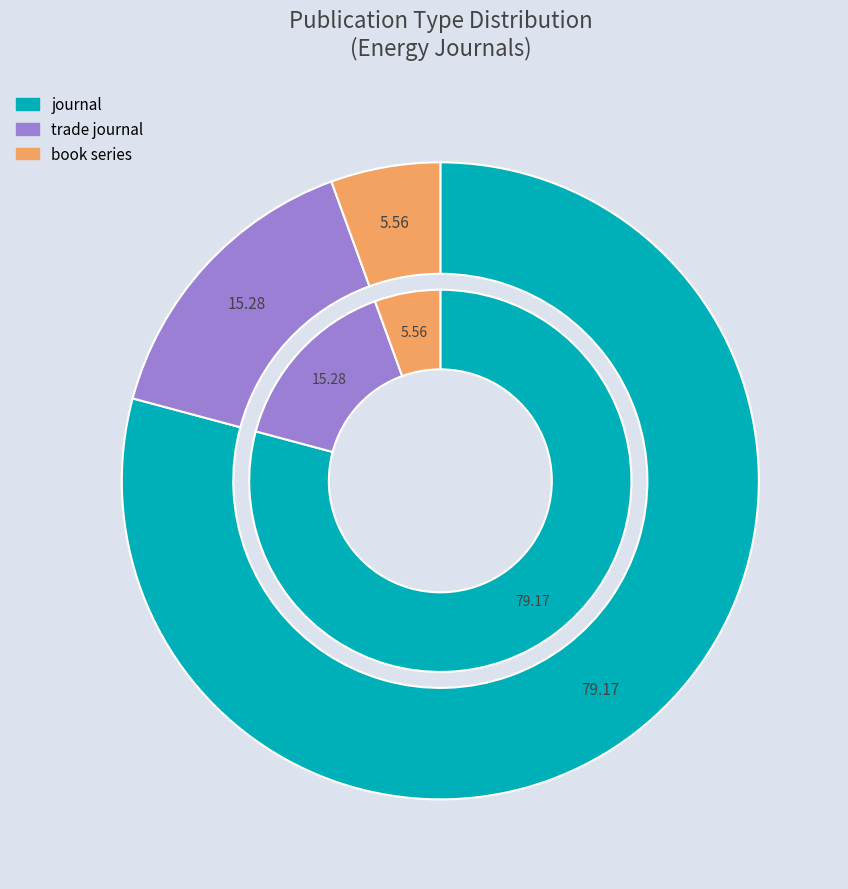

What is the smallest slice in the pie chart?

book series